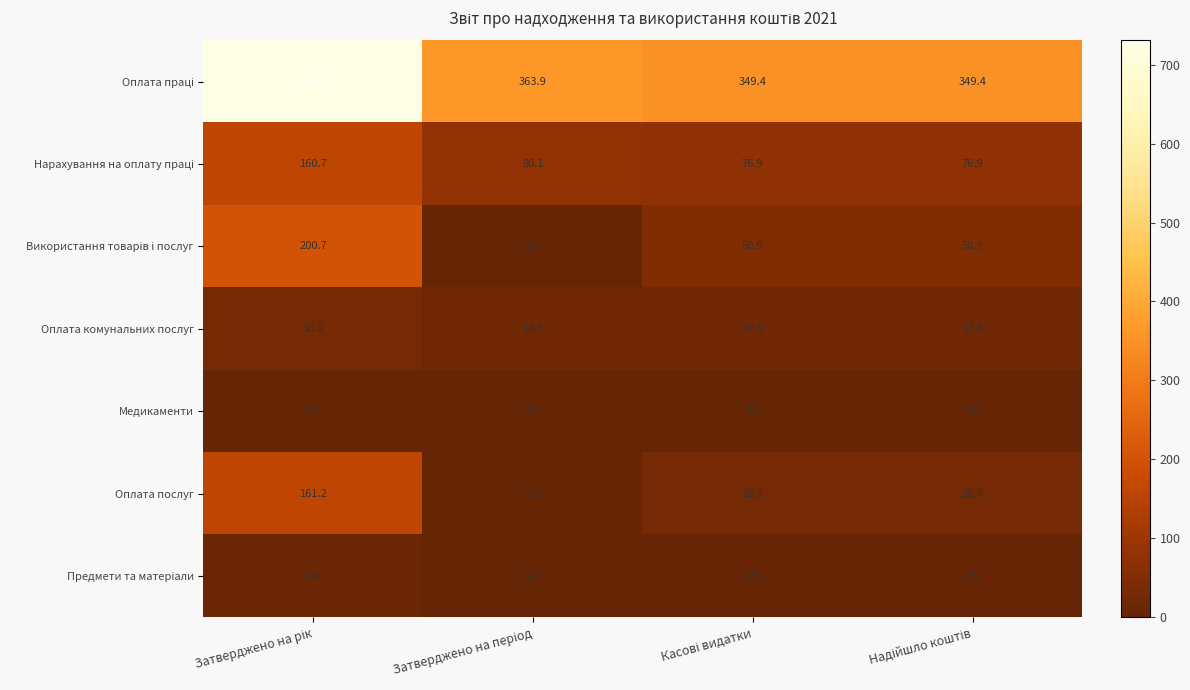

What is the greatest value displayed?

730.7